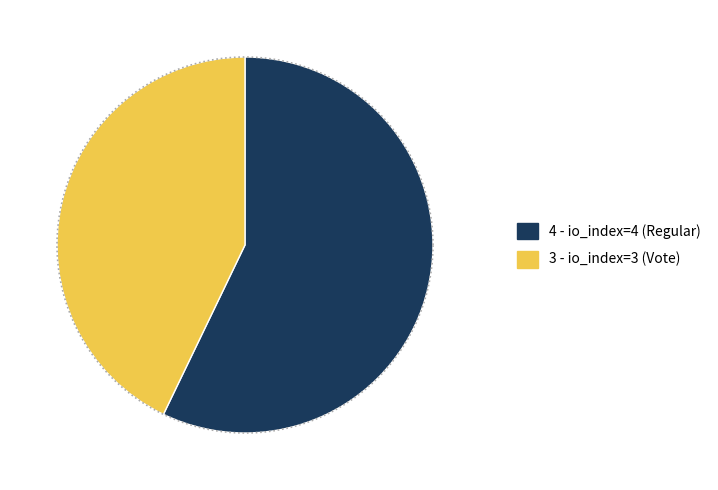

Rank the categories by value from highest to lowest.

io_index=4 (Regular), io_index=3 (Vote)